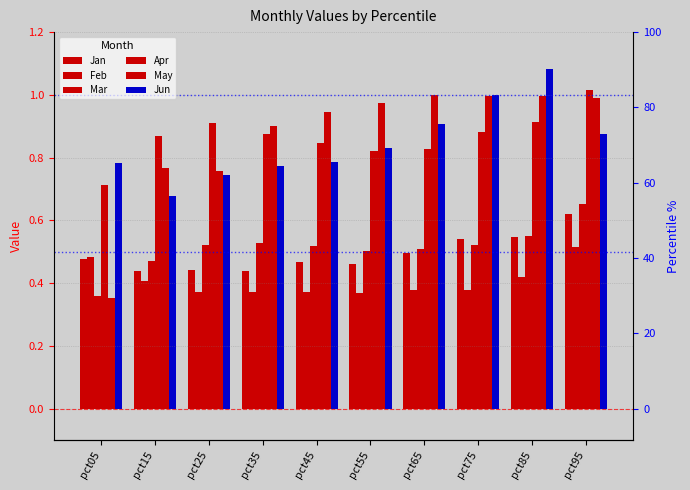

What is the total value across all series at pct95?

4.7